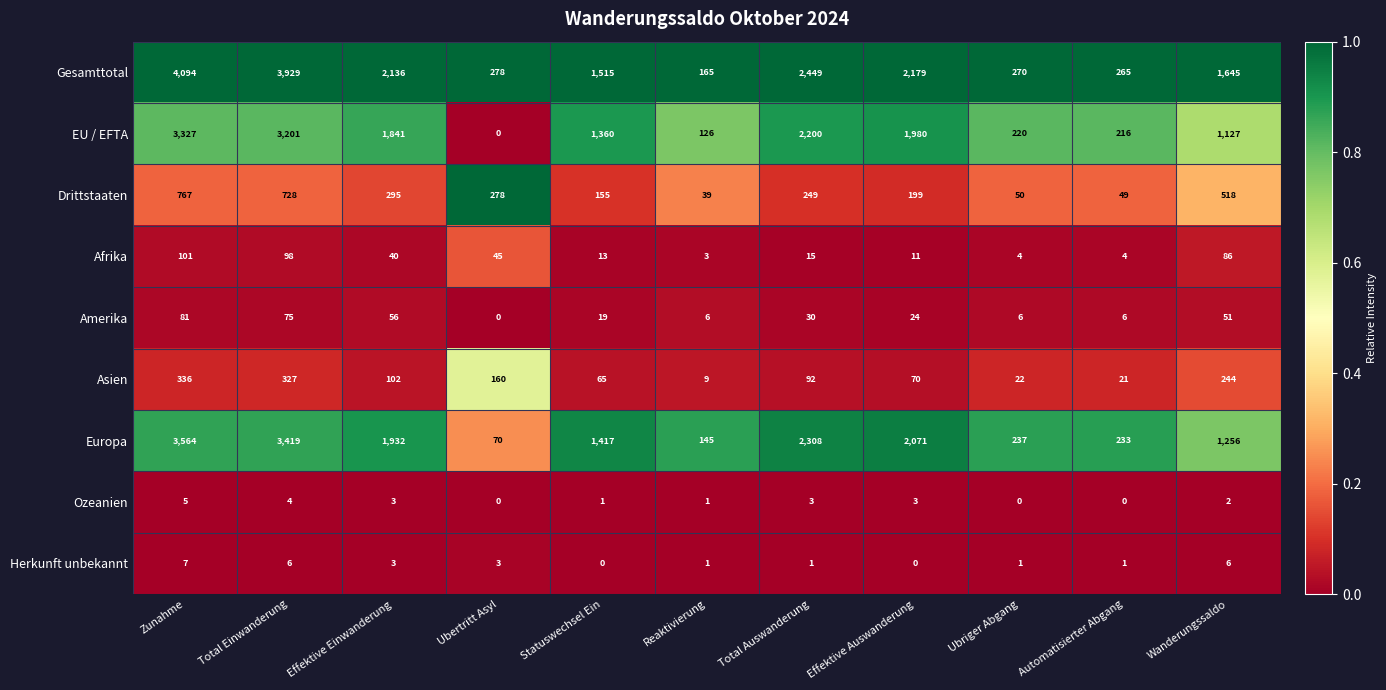

At which label is Asien closest to 172?

Ubertritt Asyl